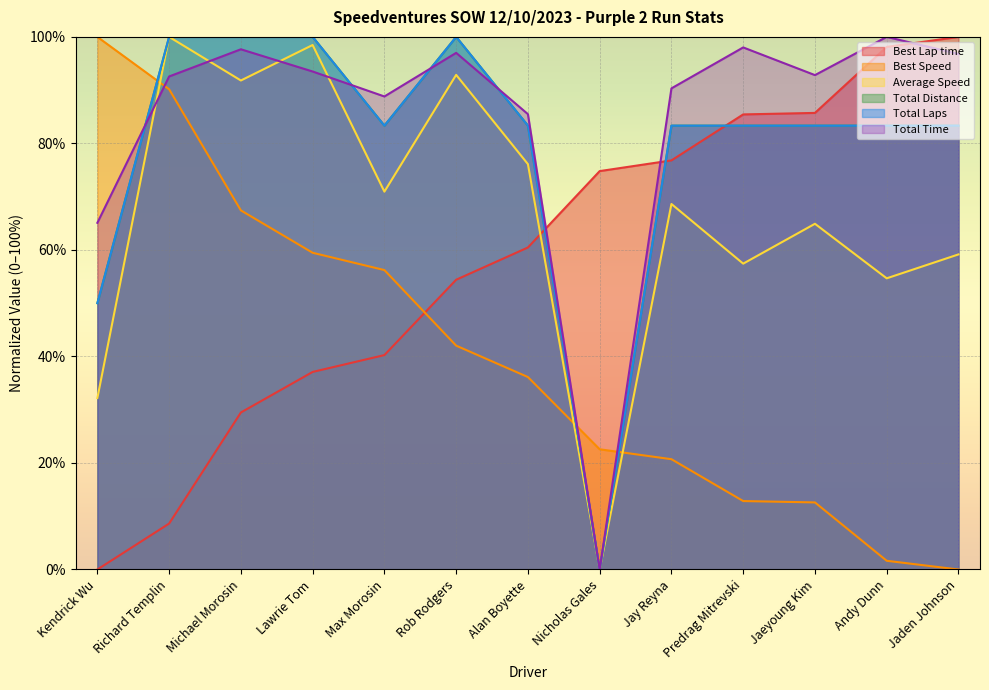

What is the difference between the highest and lowest values at Nicholas Gales?

74.8